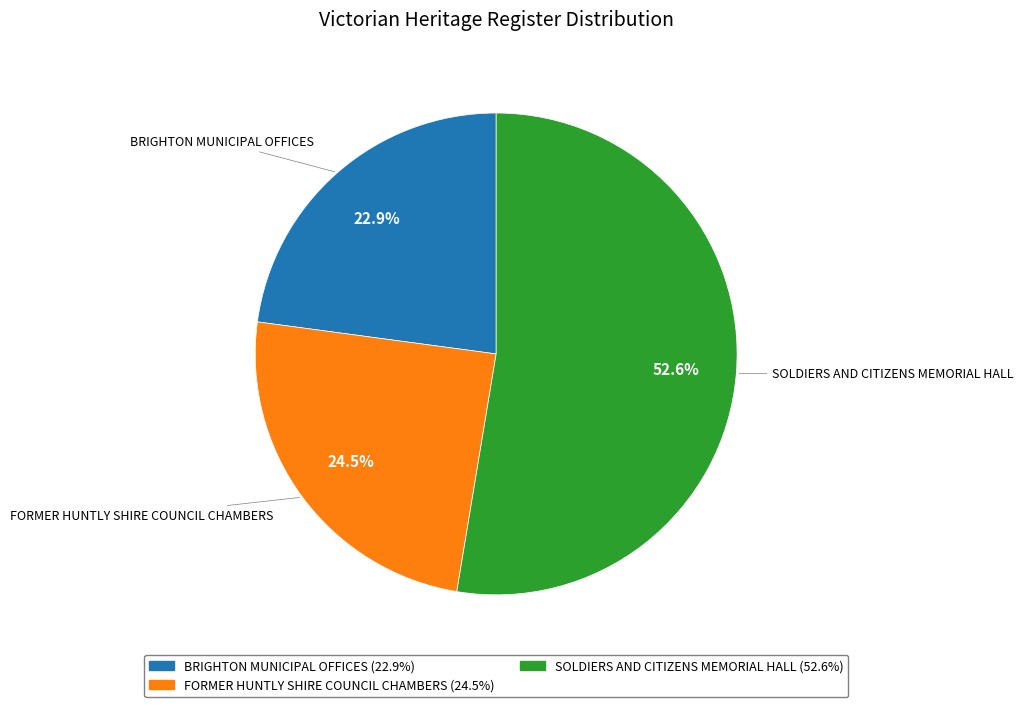

To the nearest percent, what is the difference between the largest and smallest slice percentages?

30%